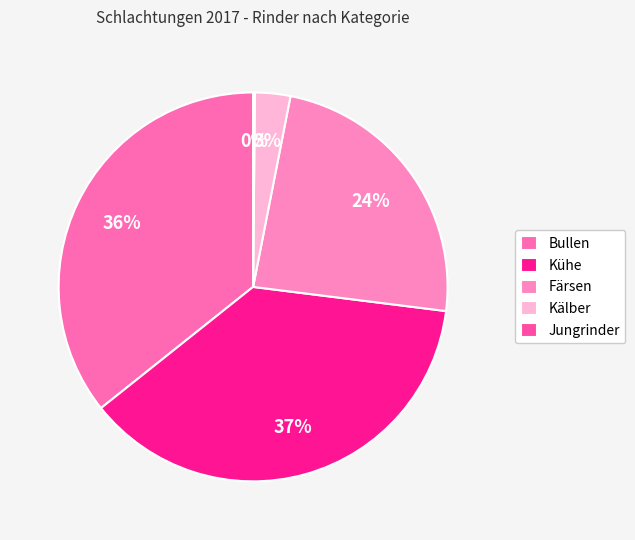

True or false: Färsen accounts for 24% of the total.

True